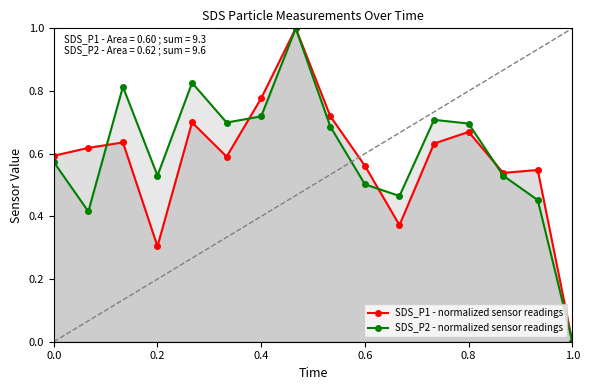

In SDS_P2 - normalized sensor readings, how many points are higher than both neighbors (excluding endpoints)?

4